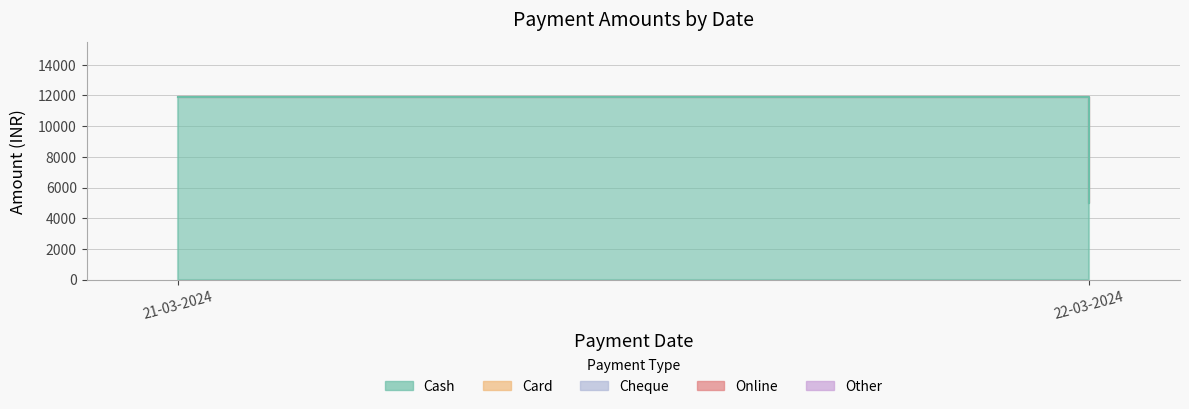

Which category has the highest value in the Online series?

21-03-2024